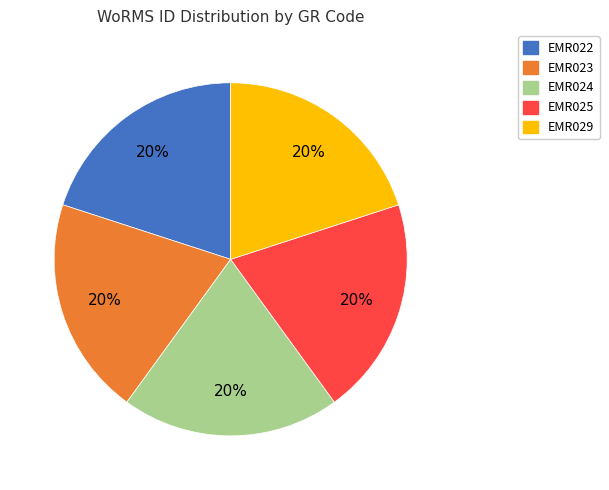

Approximately how many times larger is the value at EMR023 compared to EMR022?

1.0